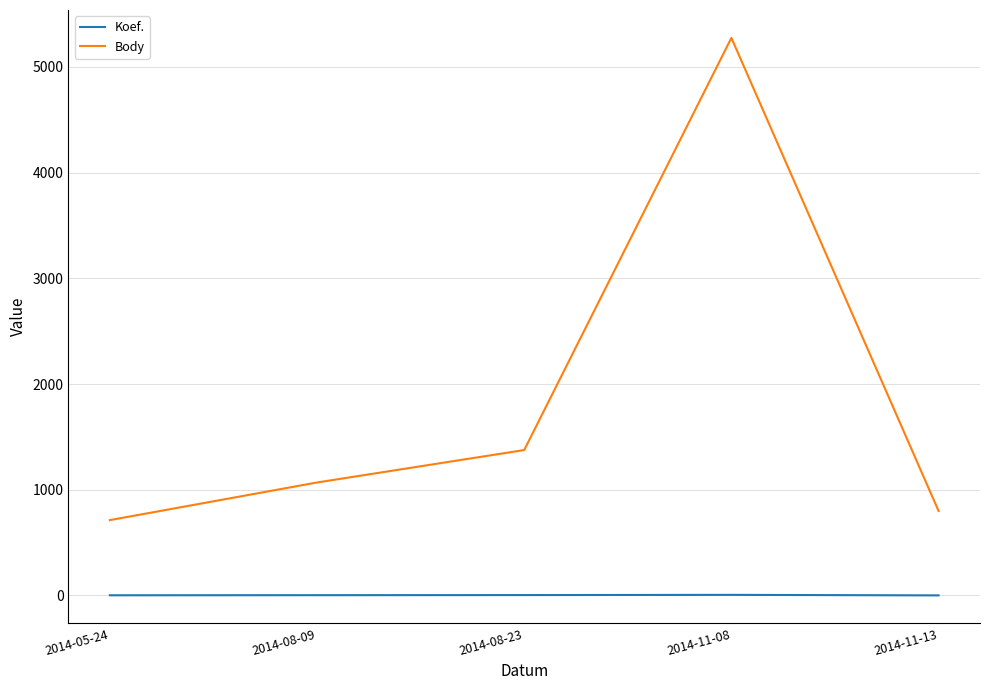

True or false: Koef. and Body cross at least once.

False